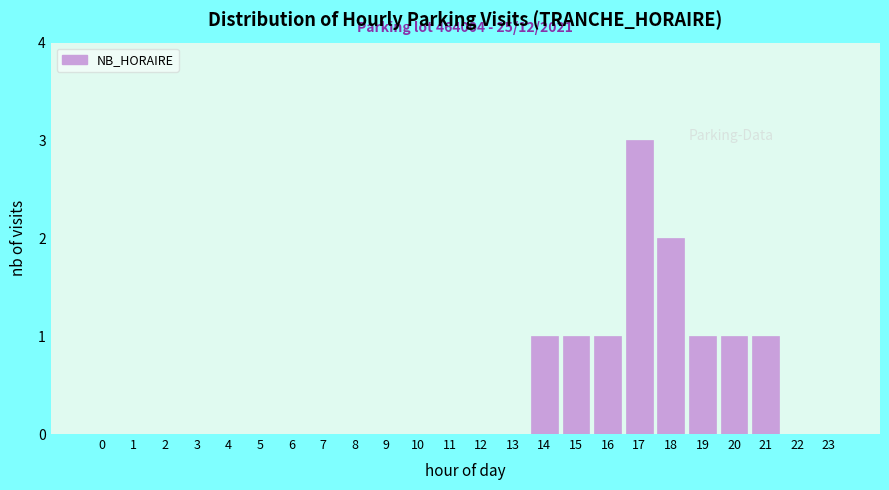

Reading left to right, transcribe all the data shown in this chart.

0=0	1=0	2=0	3=0	4=0	5=0	6=0	7=0	8=0	9=0	10=0	11=0	12=0	13=0	14=1	15=1	16=1	17=3	18=2	19=1	20=1	21=1	22=0	23=0